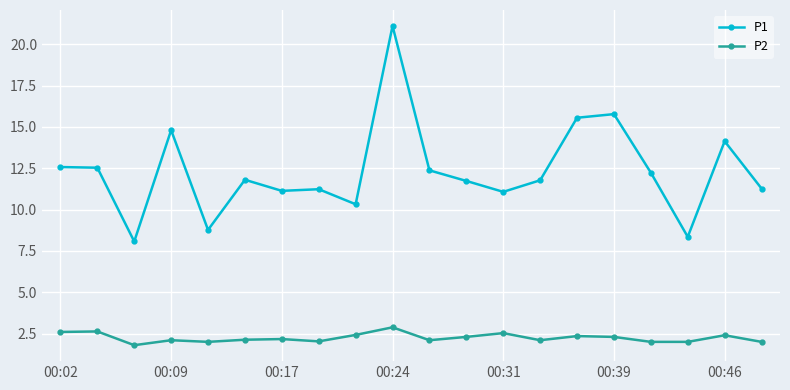

True or false: P2 has more than 0 interior local peaks.

True